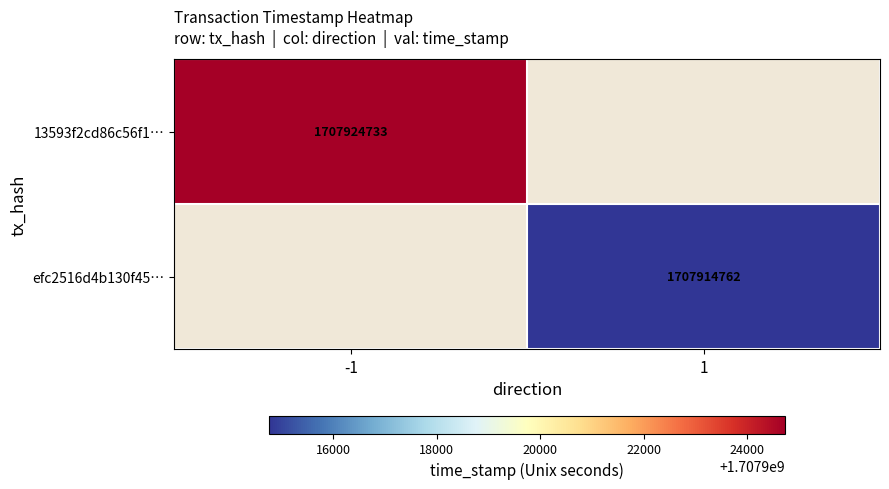

What is the minimum value shown in the chart?

1707914762.0